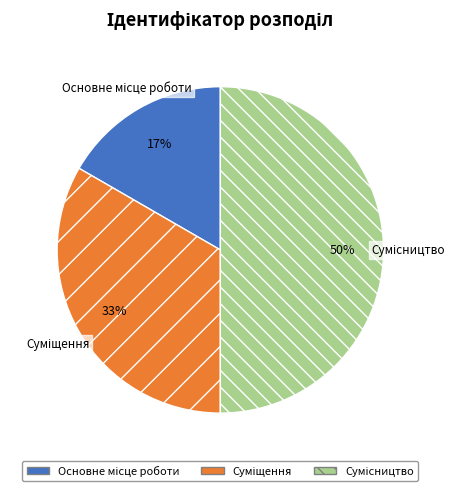

To the nearest percent, what is the difference between the largest and smallest slice percentages?

33%